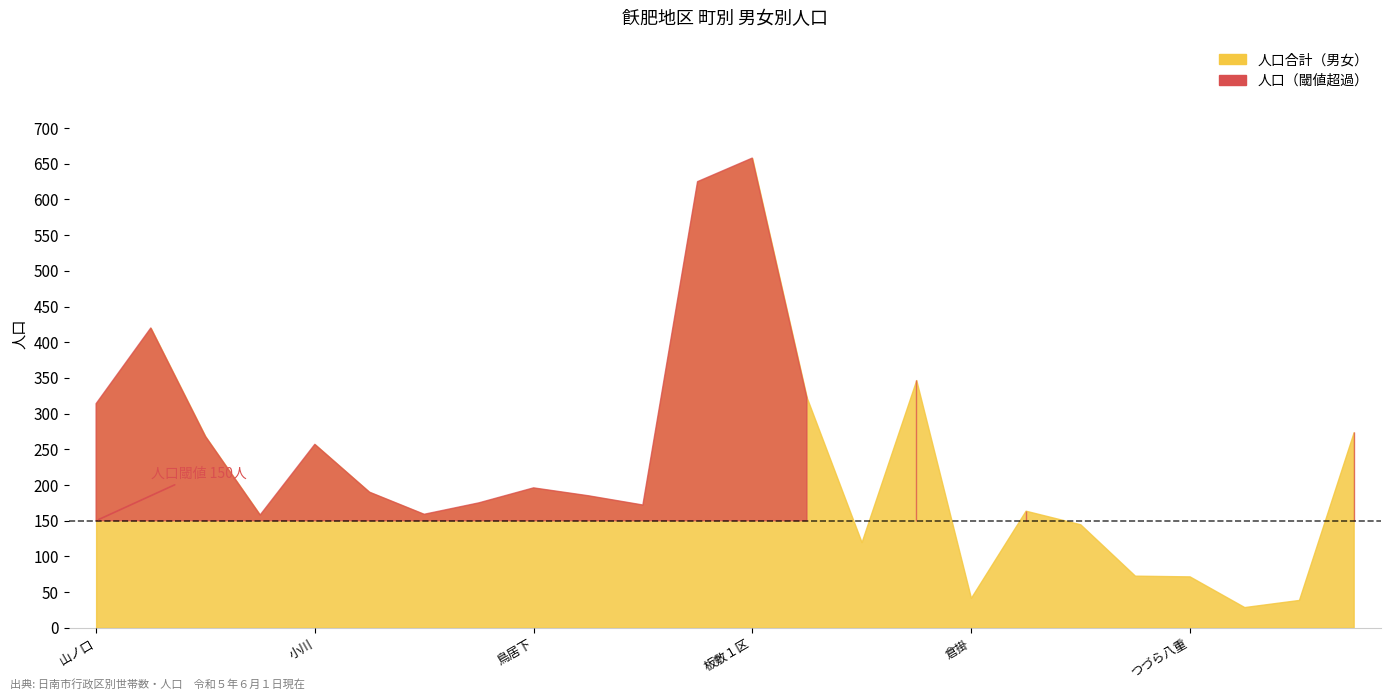

At which category does the chart reach its minimum across all series?

大平・中角